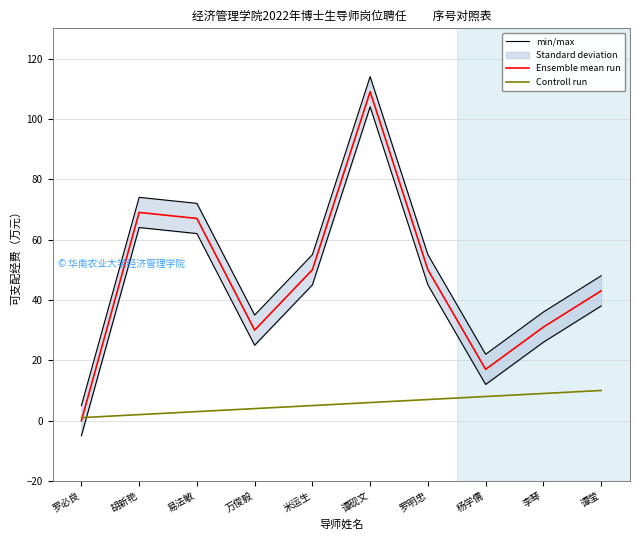

What is the sum of the min/max values at 万俊毅 and 谭莹?

83